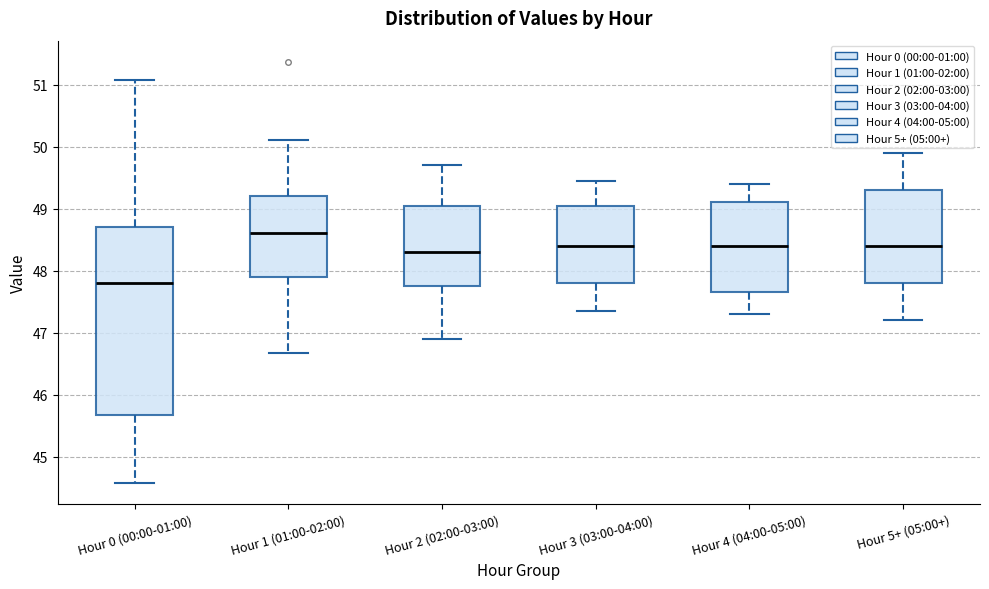

Which box is the tallest, from its lower edge to its upper edge?

Hour 0 (00:00-01:00)